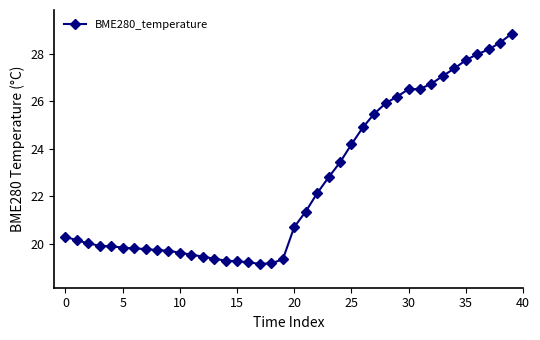

What is the minimum value shown in the chart?

19.2